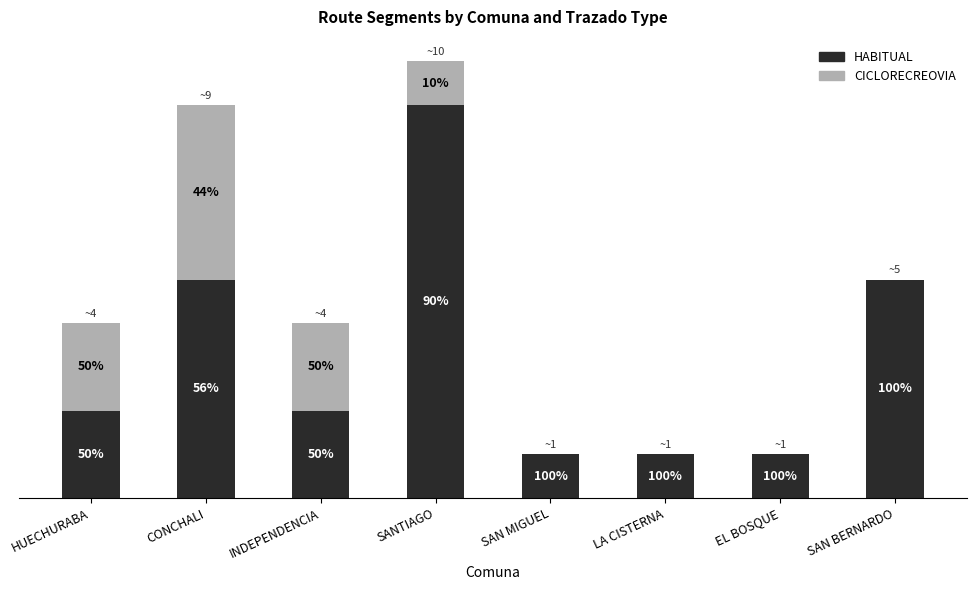

The HABITUAL series shows 3 at SANTIAGO. True or false?

False